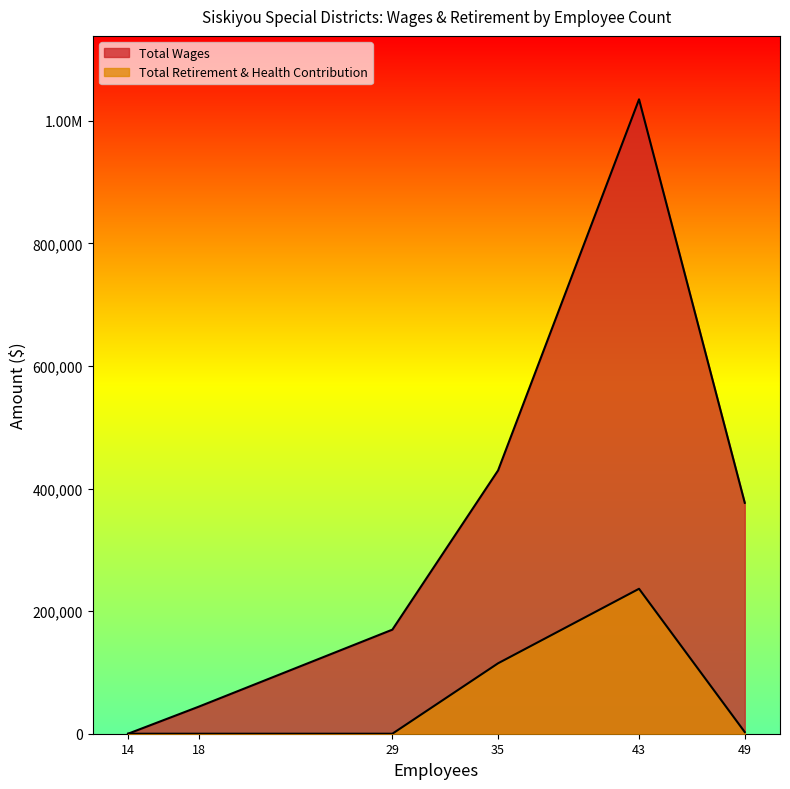

How many series are shown in this chart?

2